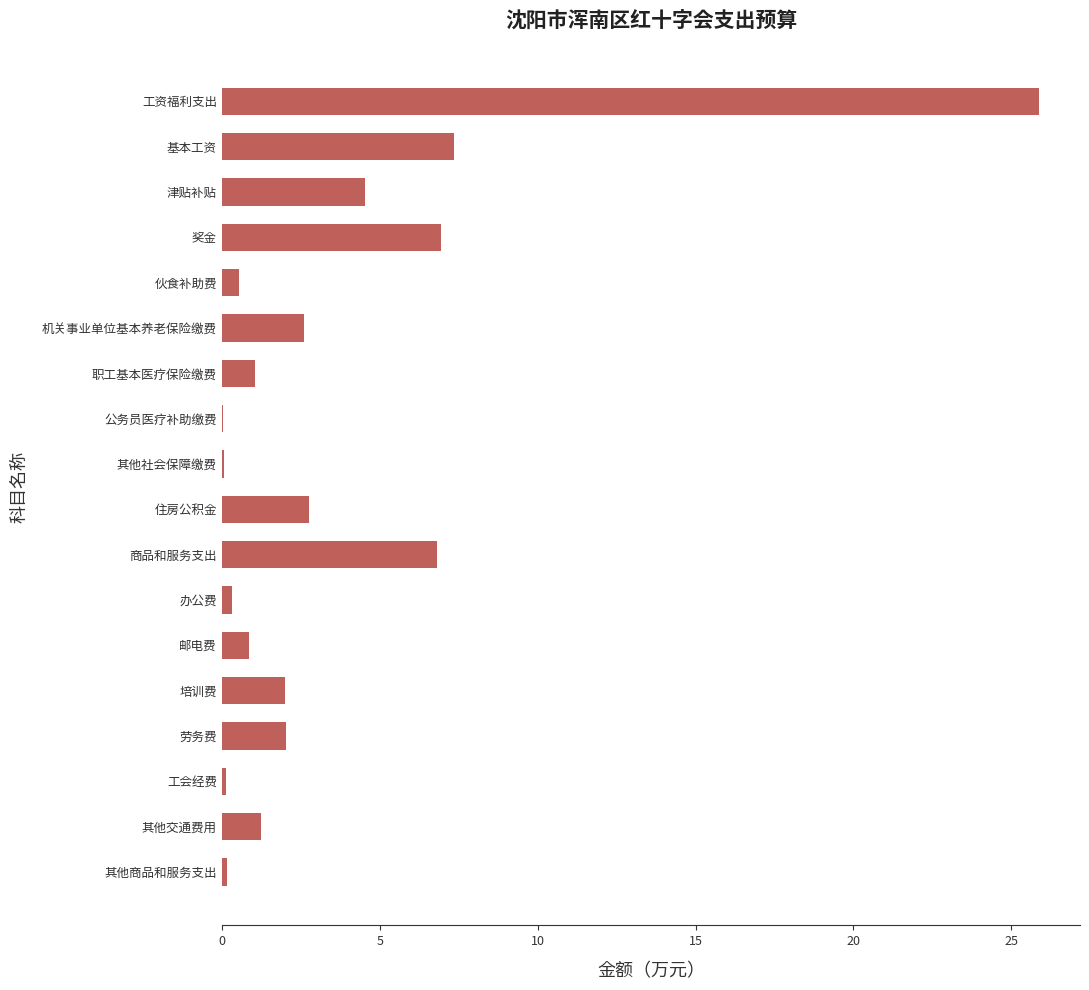

What is the greatest value displayed?

25.9